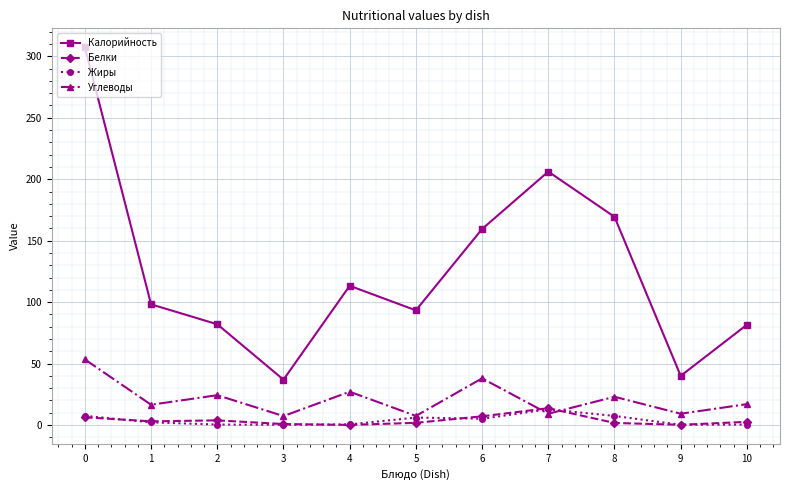

What are all the series names shown in the legend?

Калорийность, Белки, Жиры, Углеводы